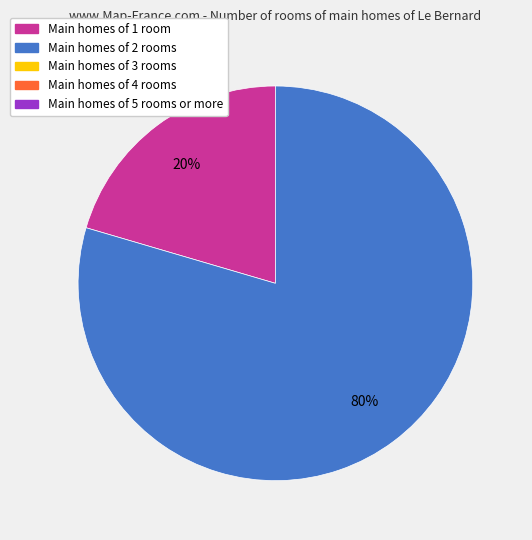

To the nearest percent, what is the average slice percentage?

50%